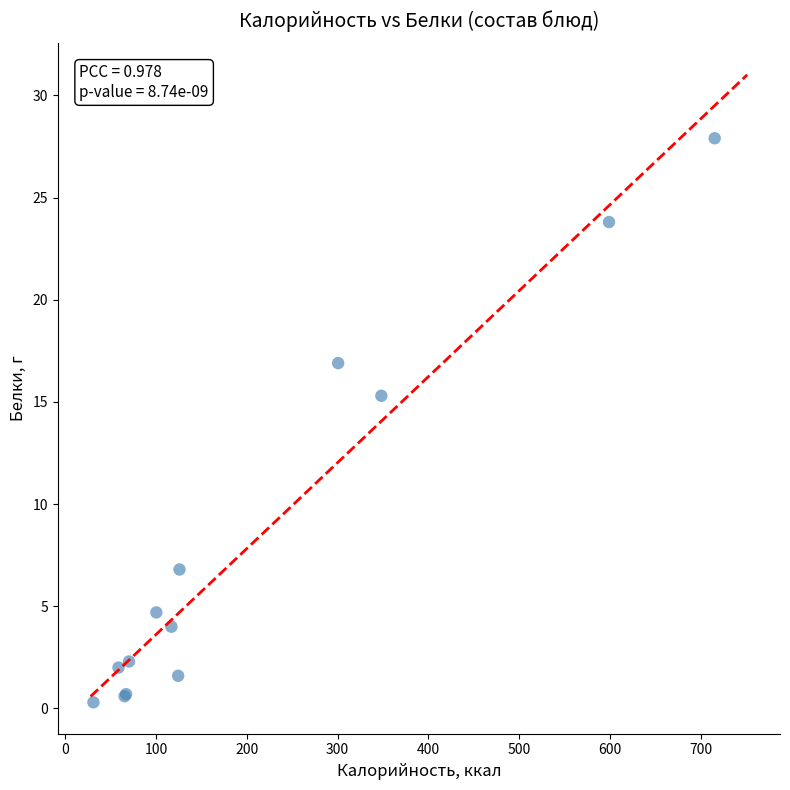

What Y value in the scatter plot is closest to 14?

15.3